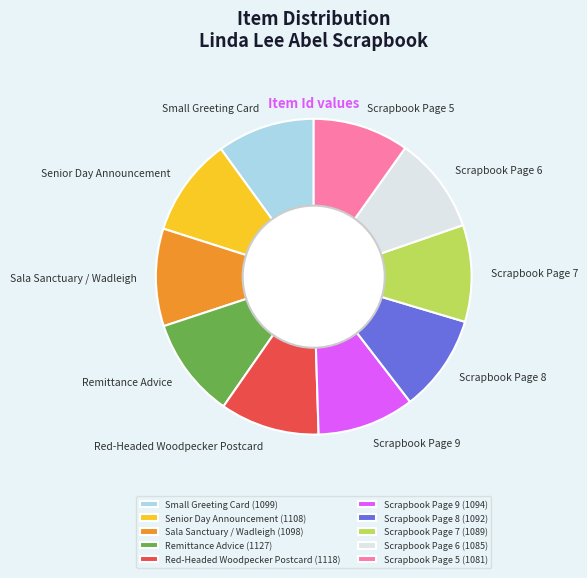

Approximately how many times larger is the value at Senior Day Announcement compared to Small Greeting Card?

1.0